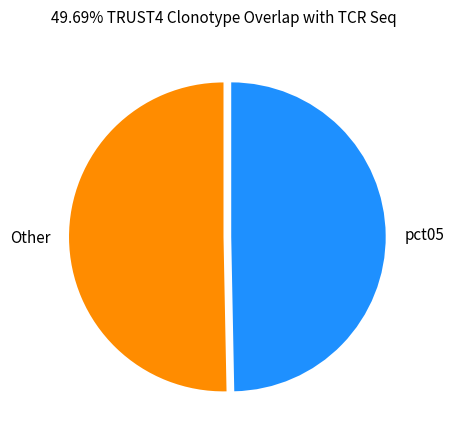

How many segments does this pie chart have?

2